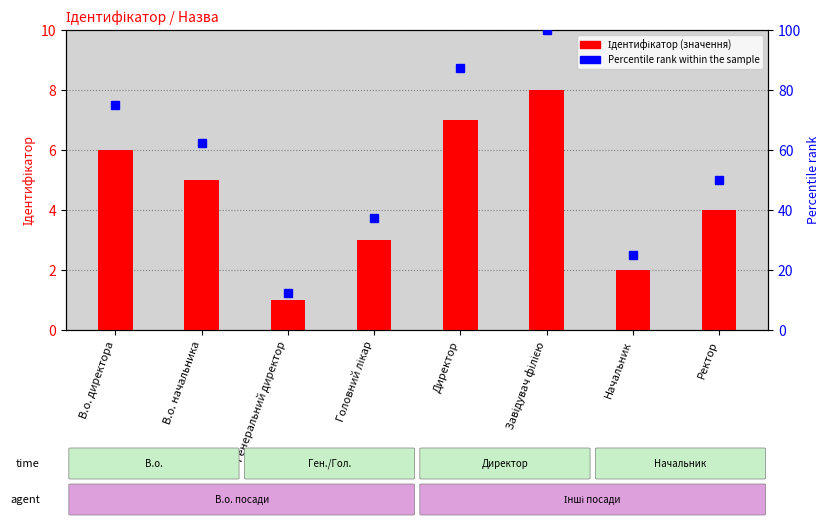

Rank the series at Головний лікар from highest to lowest value.

Percentile rank within the sample, Ідентифікатор (значення)